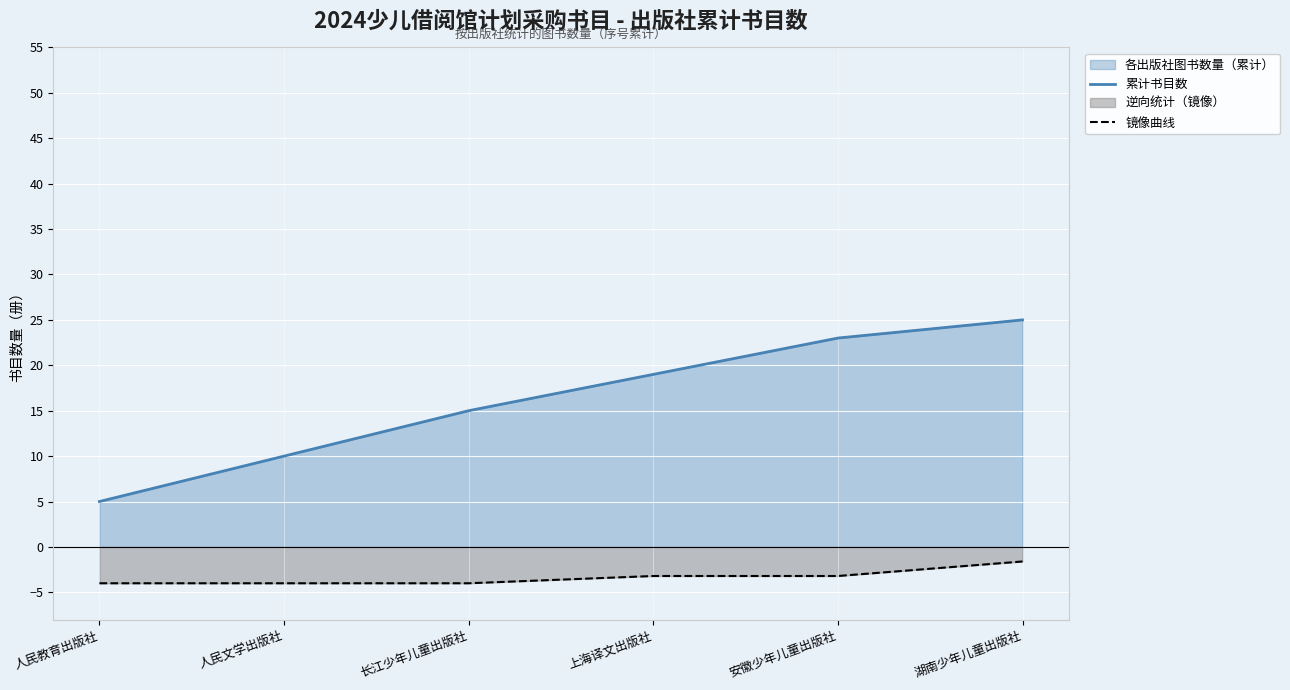

Does the chart display data point markers on the line(s)?

No